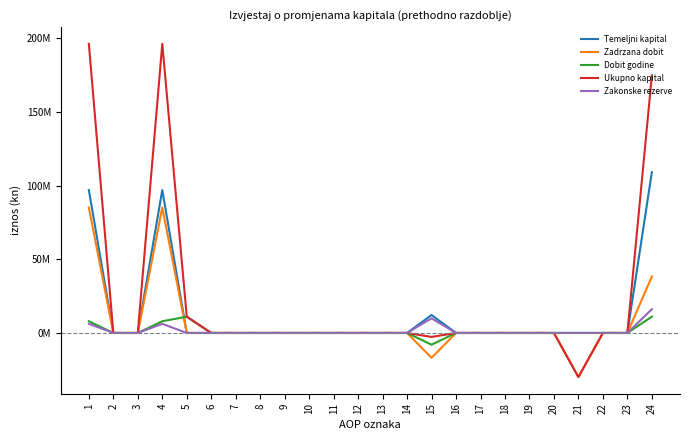

What is the highest value of the Zadrzana dobit series?

85144452